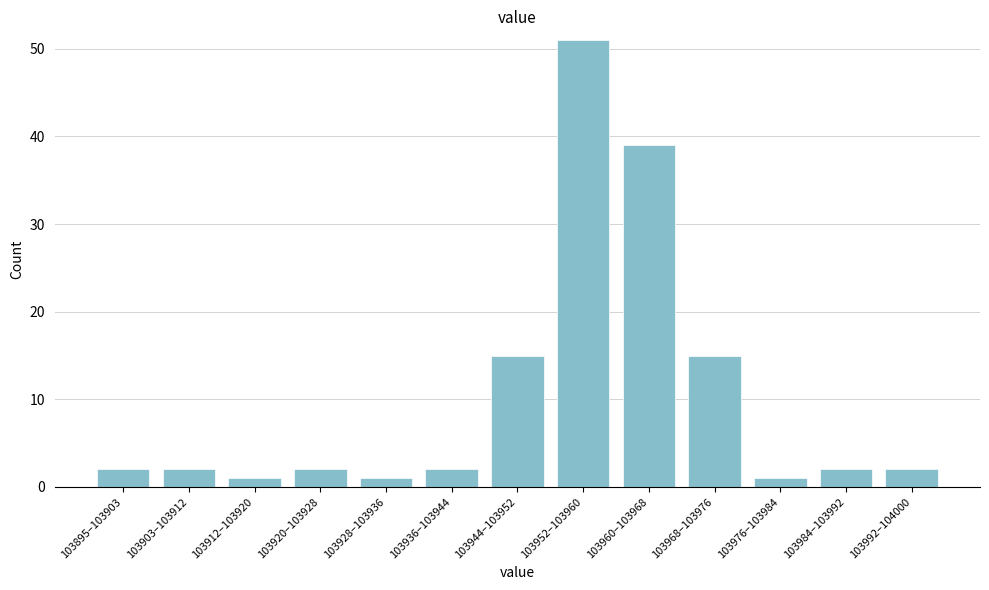

Reading left to right, list all the values displayed in this chart.

2	2	1	2	1	2	15	51	39	15	1	2	2